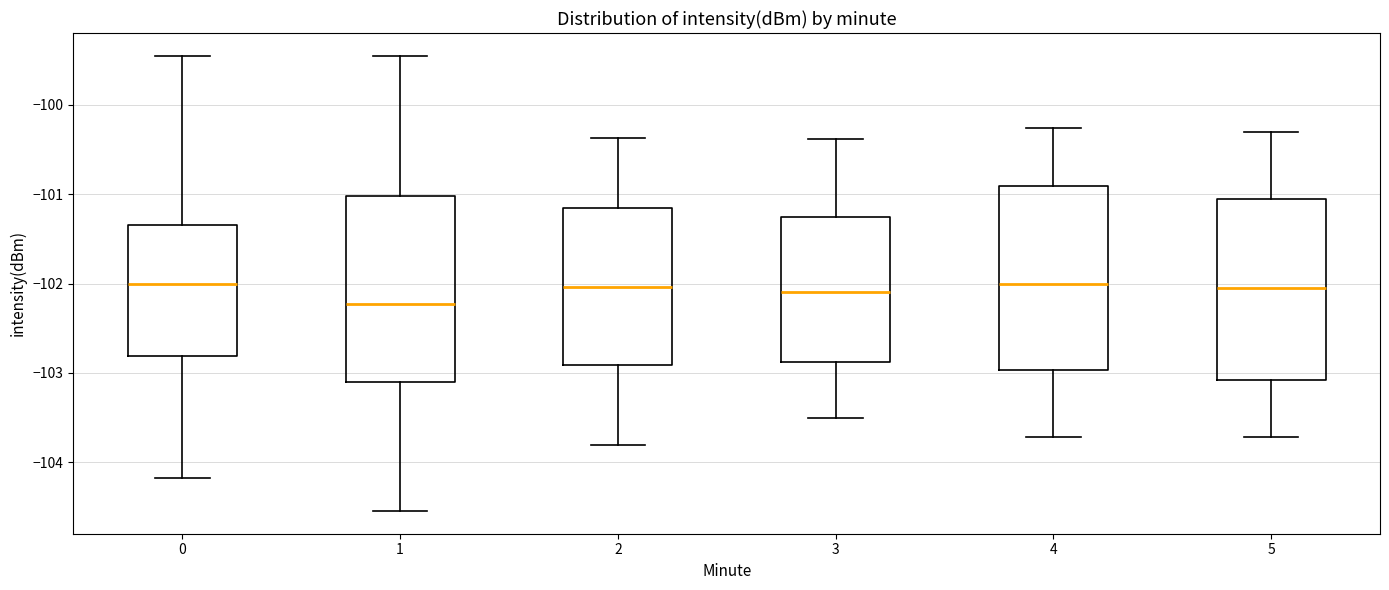

Reading left to right, transcribe this box plot: for each box, give where its median line is, the range the box spans, and where its two whiskers end, as read against the y-axis. The values are not printed on the chart, so give them approximately, as read against the axis.

0: median -102.0, box -102.8 to -101.3, whiskers -104.2 to -99.5
1: median -102.2, box -103.1 to -101.0, whiskers -104.5 to -99.5
2: median -102.0, box -102.9 to -101.2, whiskers -103.8 to -100.4
3: median -102.1, box -102.9 to -101.3, whiskers -103.5 to -100.4
4: median -102.0, box -103.0 to -100.9, whiskers -103.7 to -100.3
5: median -102.1, box -103.1 to -101.1, whiskers -103.7 to -100.3